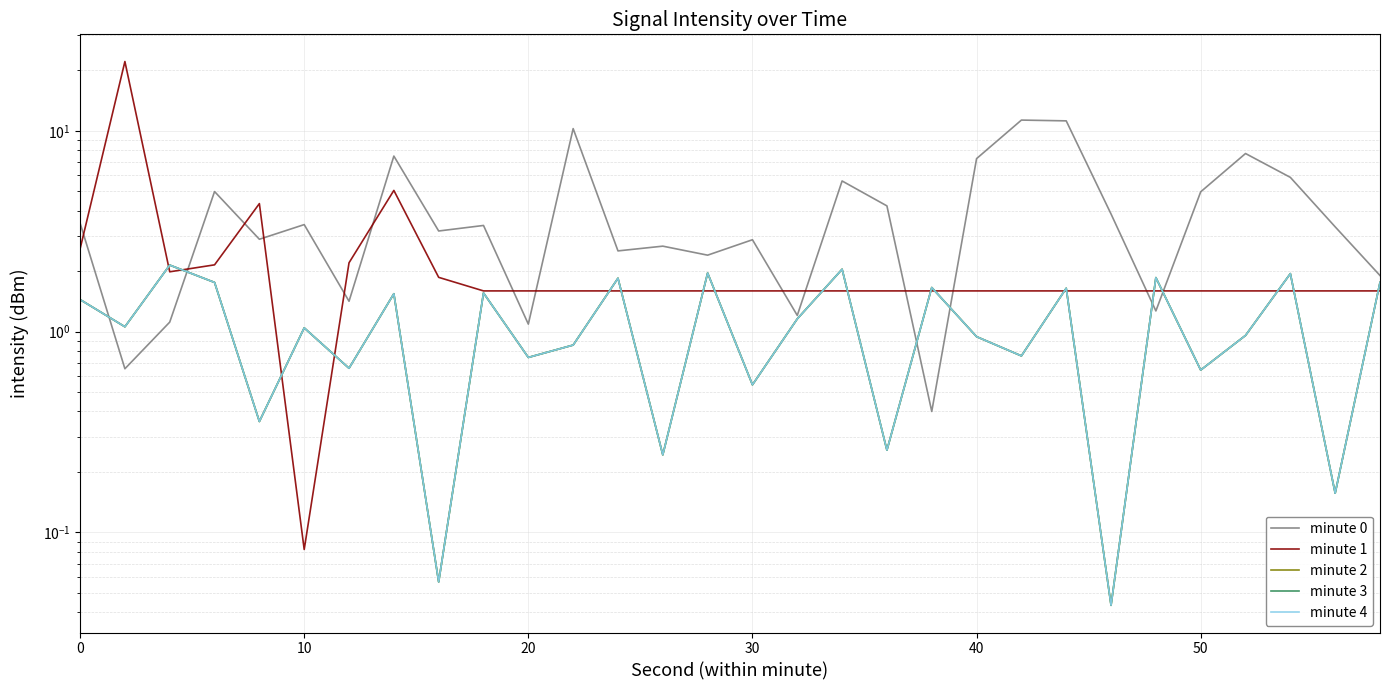

True or false: minute 2 and minute 4 cross at least once.

False